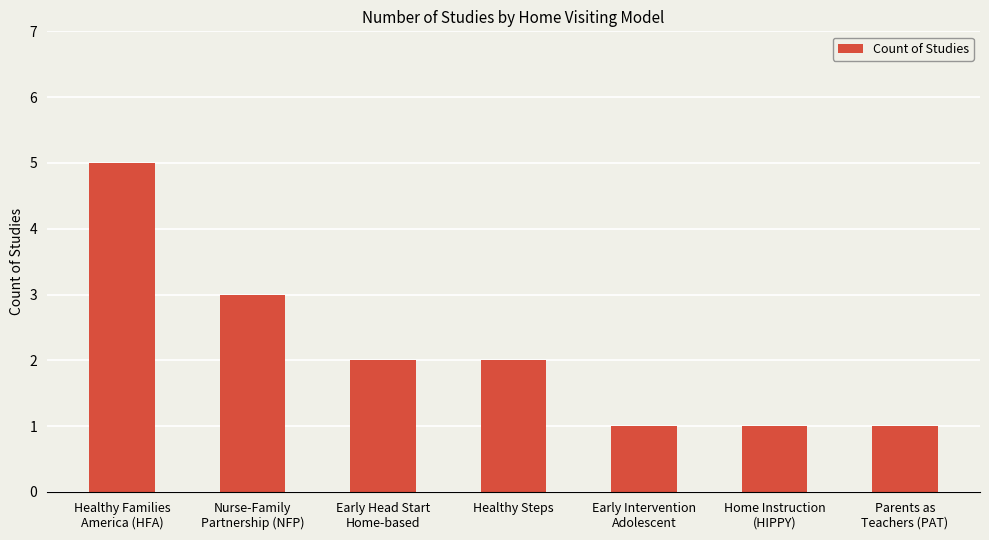

What is the change in value from Healthy Steps to Parents as
Teachers (PAT)?

-1